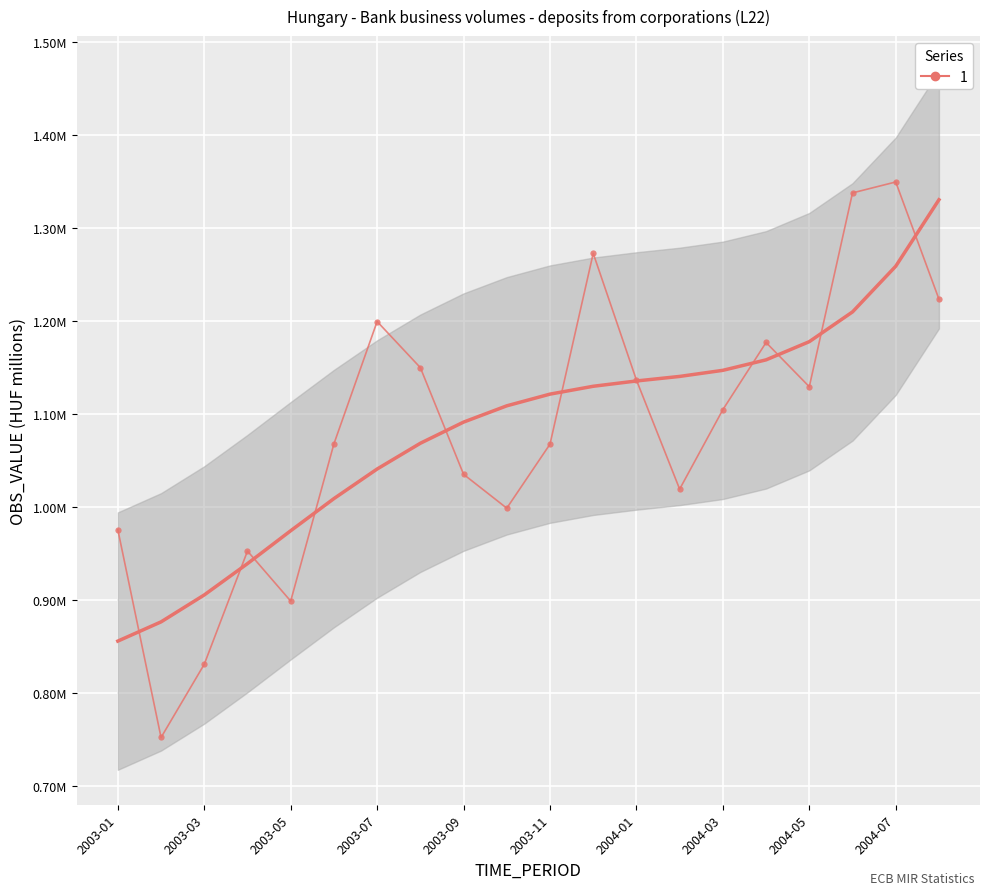

How many values are below 1104473?

10